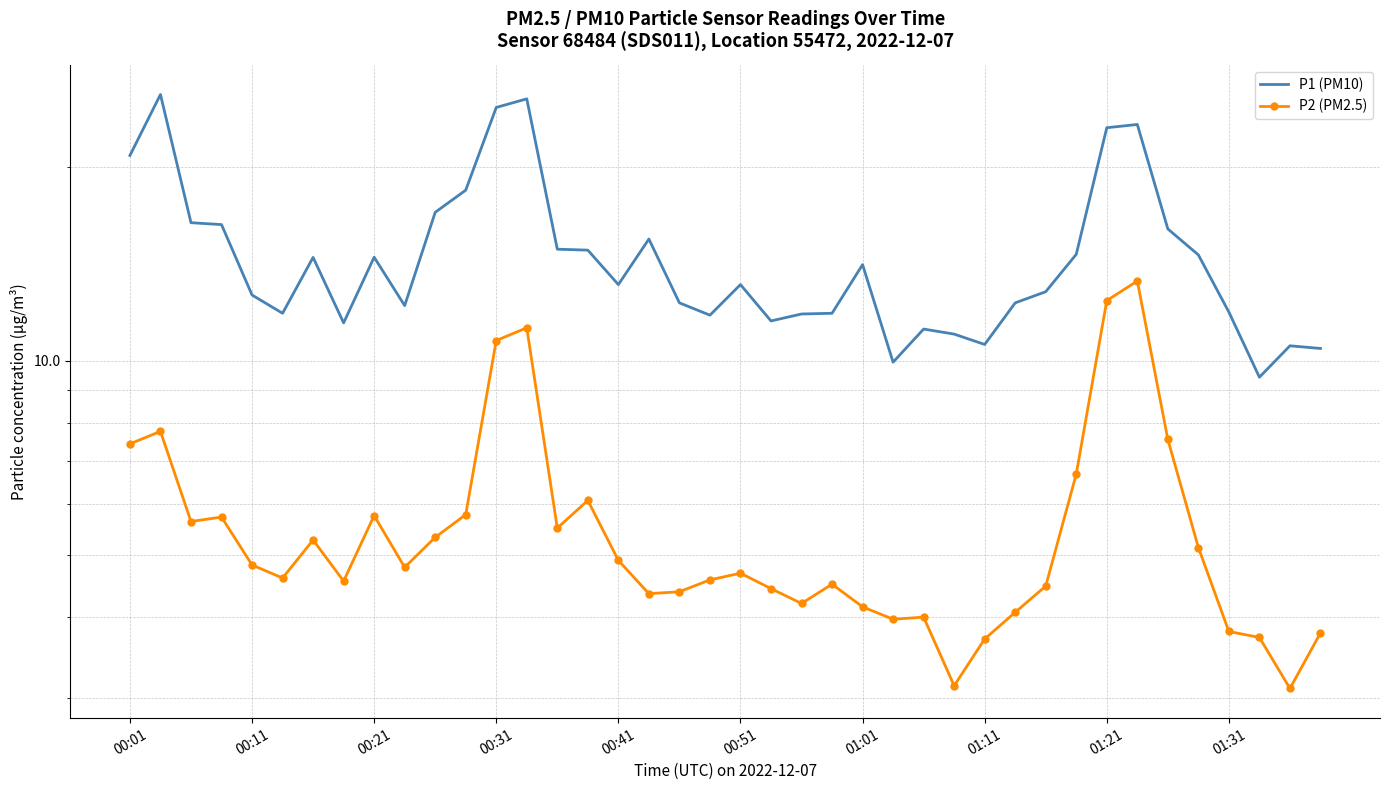

What is the difference between the maximum and minimum values in the P1 (PM10) series?

16.5